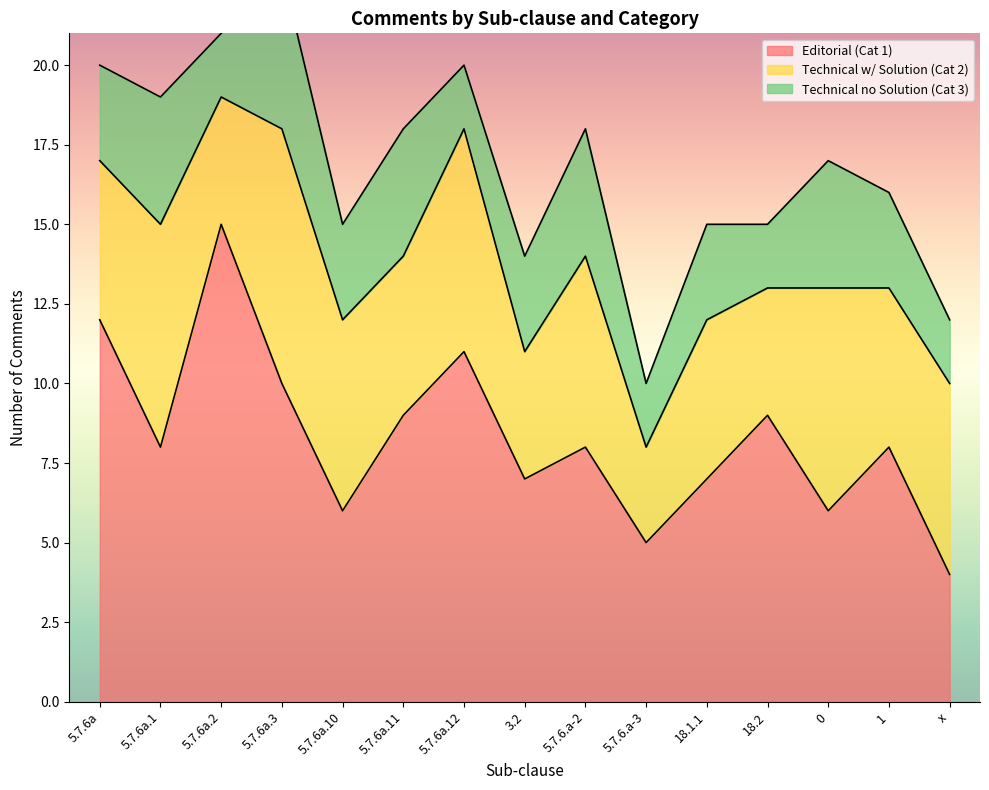

Between 5.7.6a.1 and 5.7.6a.2, which series saw the biggest shift?

Editorial (Cat 1)